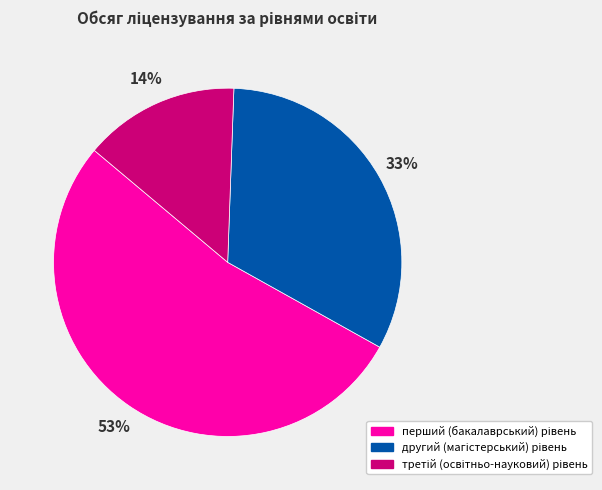

To the nearest percent, what is the difference between the largest and smallest slice percentages?

39%